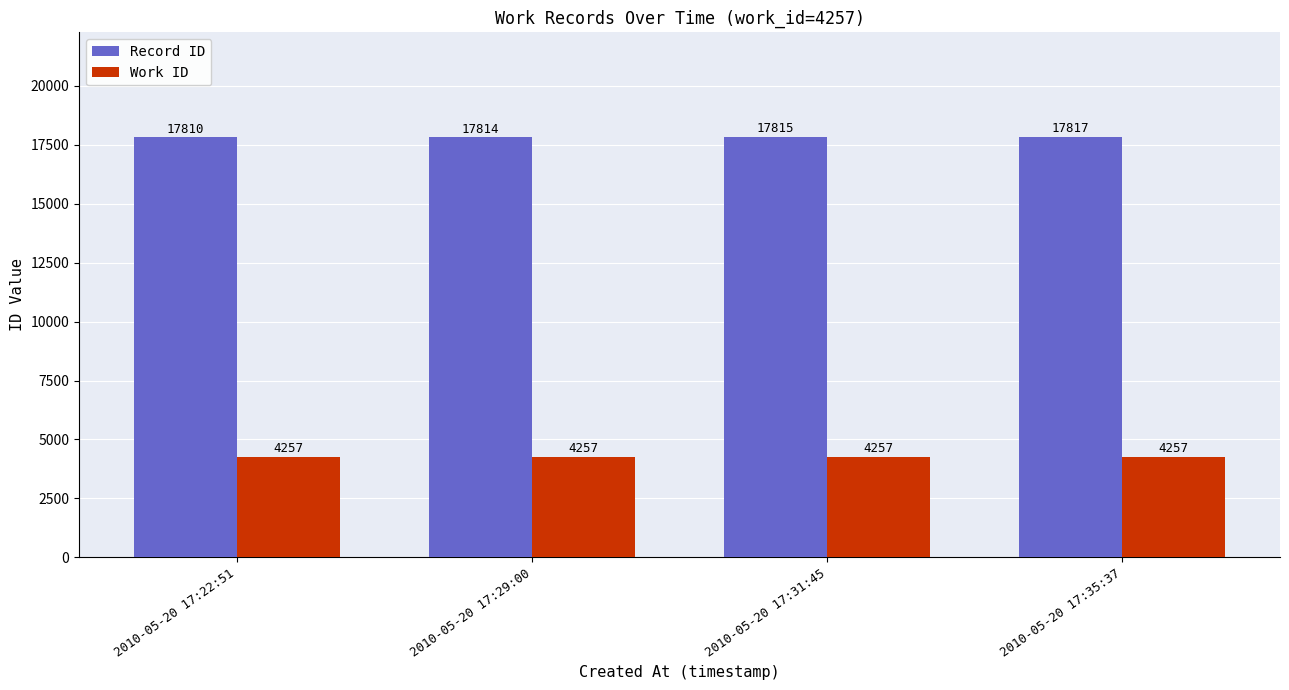

Which series has the largest range (max minus min)?

Record ID